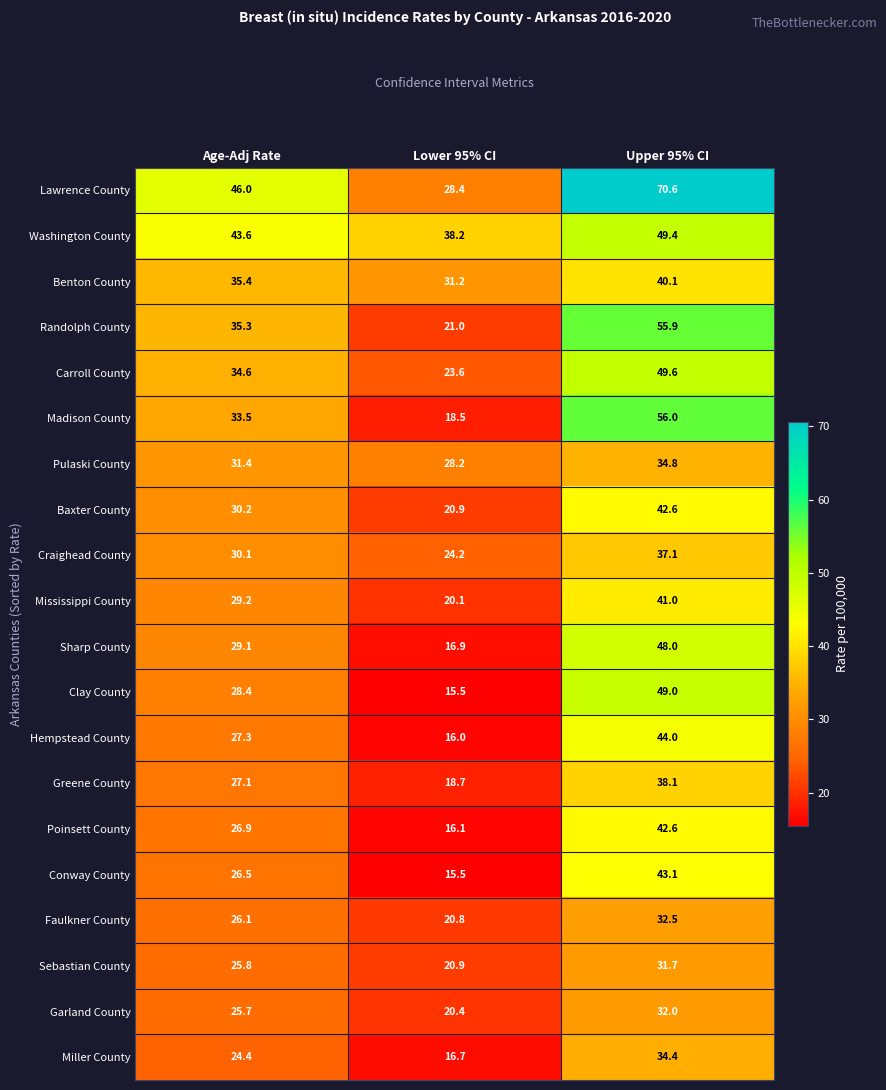

Which label corresponds to the smallest value in the chart?

Lower 95% CI